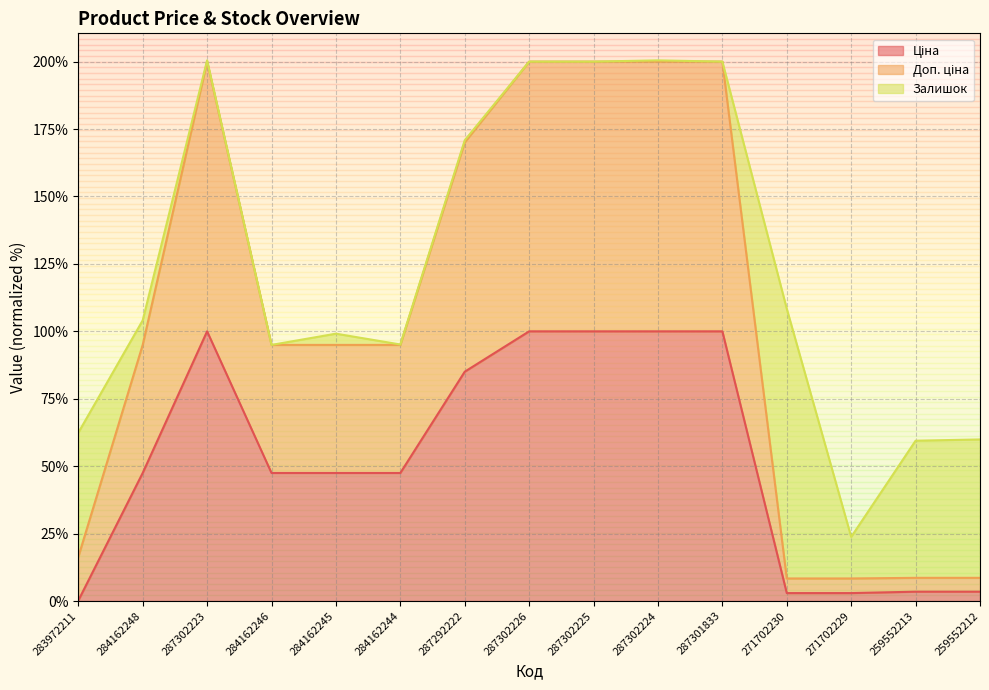

What is the total value across all series at 287302226?

200.0